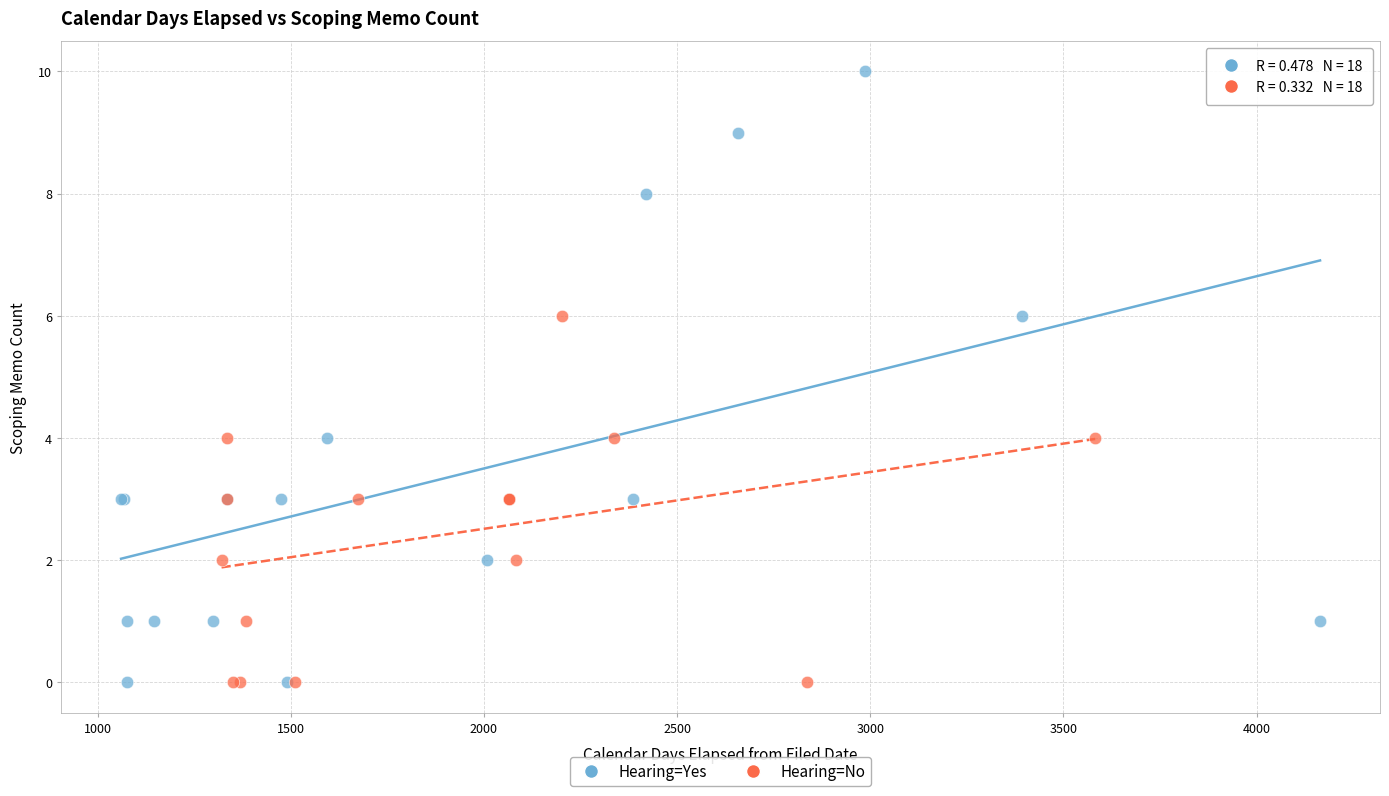

Which series has the largest Y range (max minus min)?

Hearing=Yes